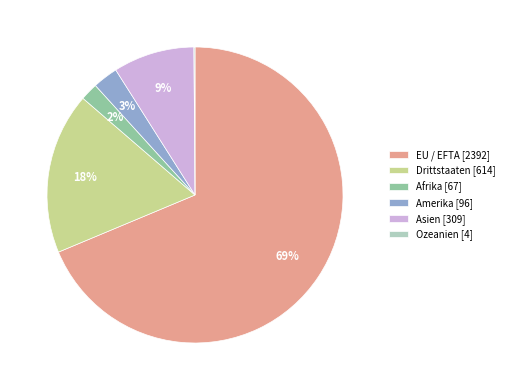

To the nearest percent, what percentage of the pie is Asien?

9%